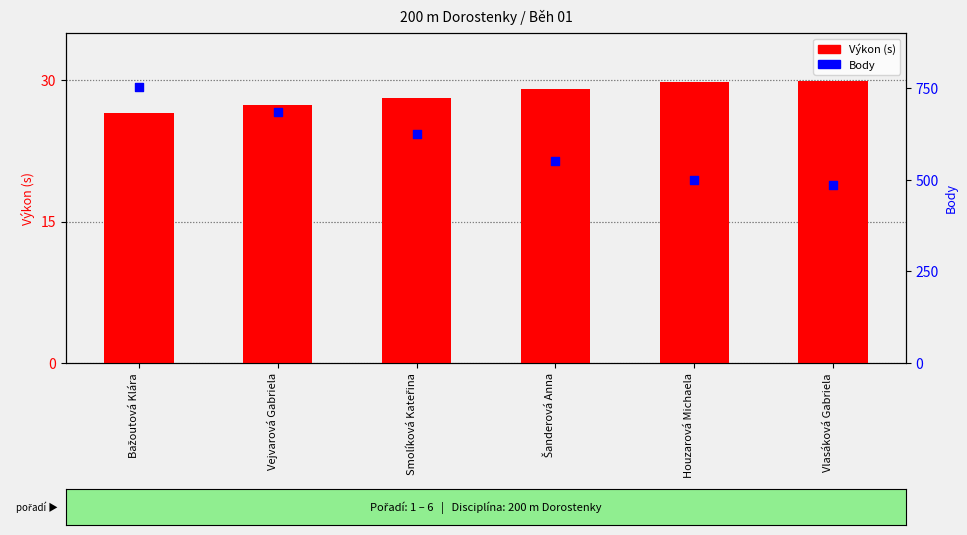

Is the value of Výkon (s) at Smolíková Kateřina greater than the value of Body at Smolíková Kateřina?

No